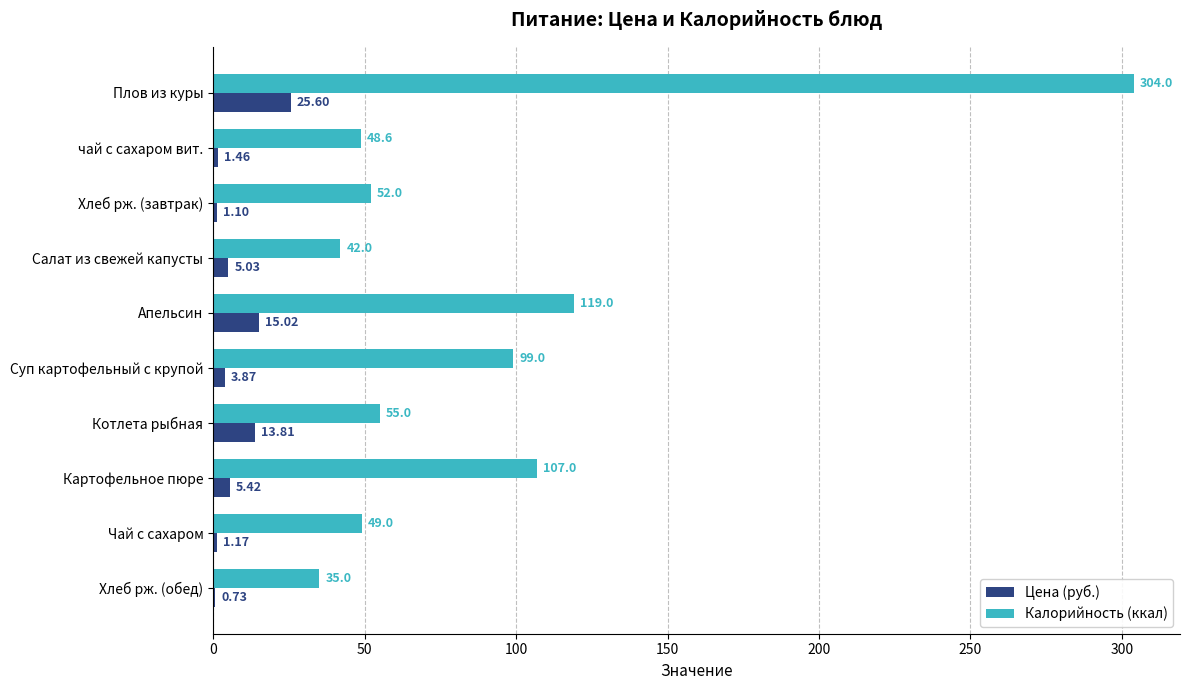

What is the sum of all Калорийность (ккал) values?

910.6